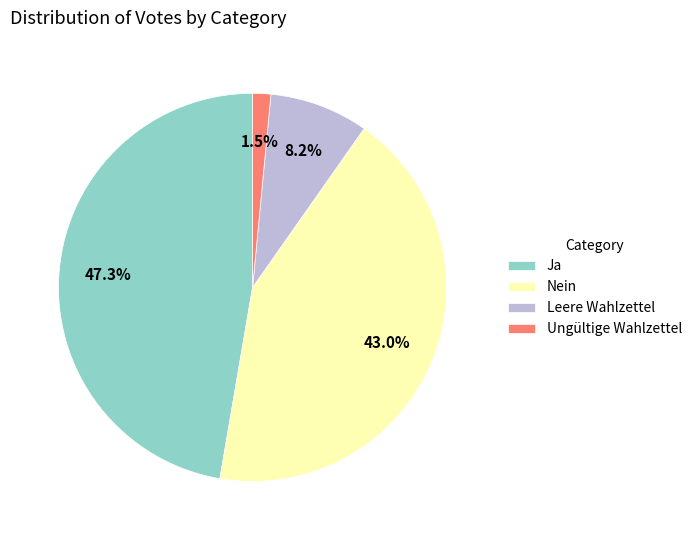

How many slices are in this pie chart?

4